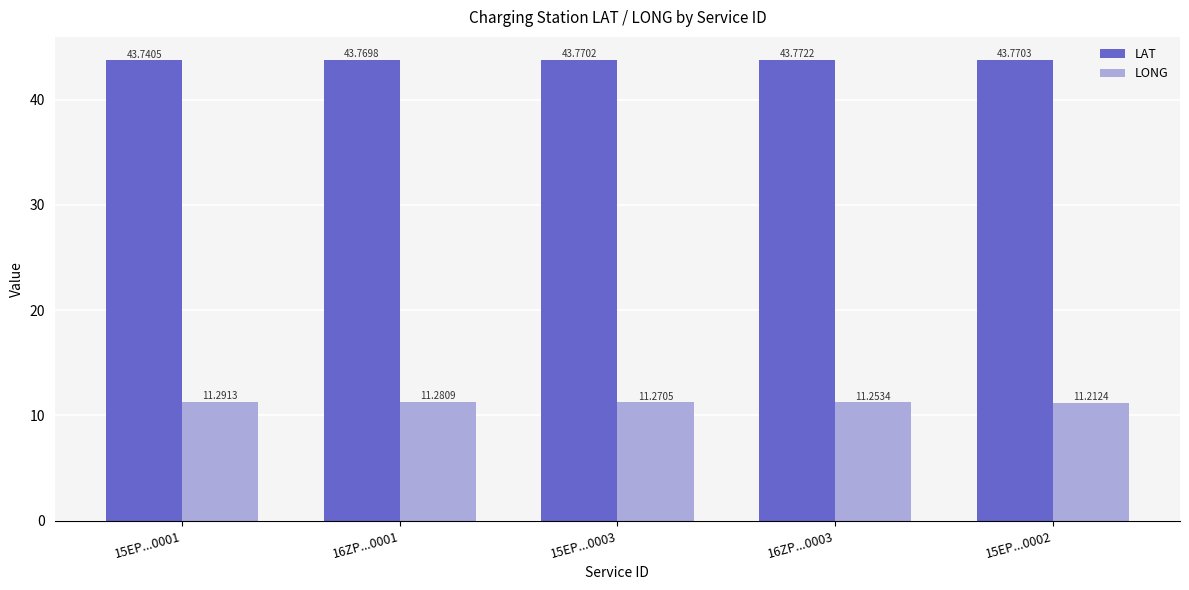

Which series has the largest total across all categories?

LAT